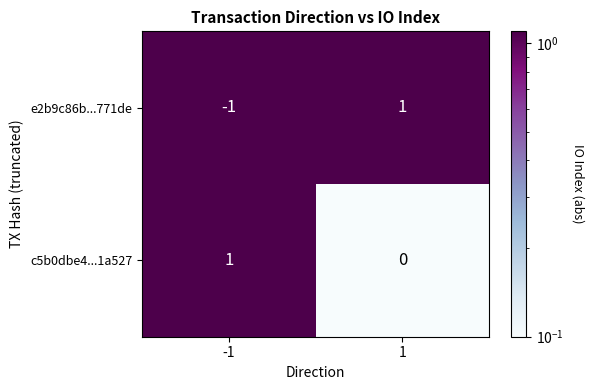

Which category has the lowest value across all series?

-1